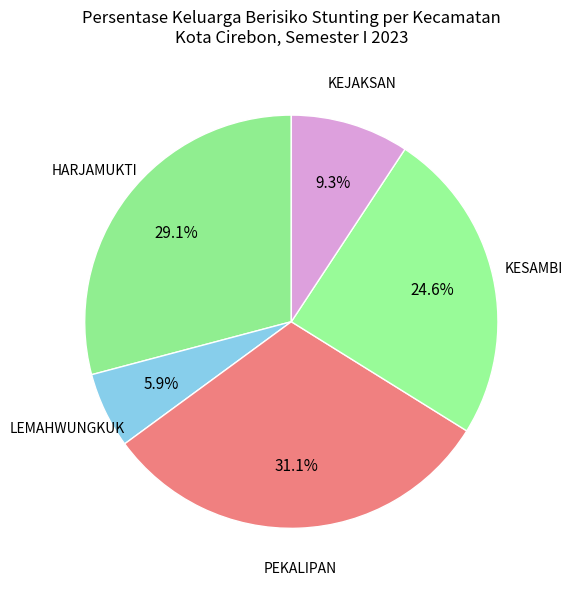

Between KESAMBI and KEJAKSAN, which is larger?

KESAMBI